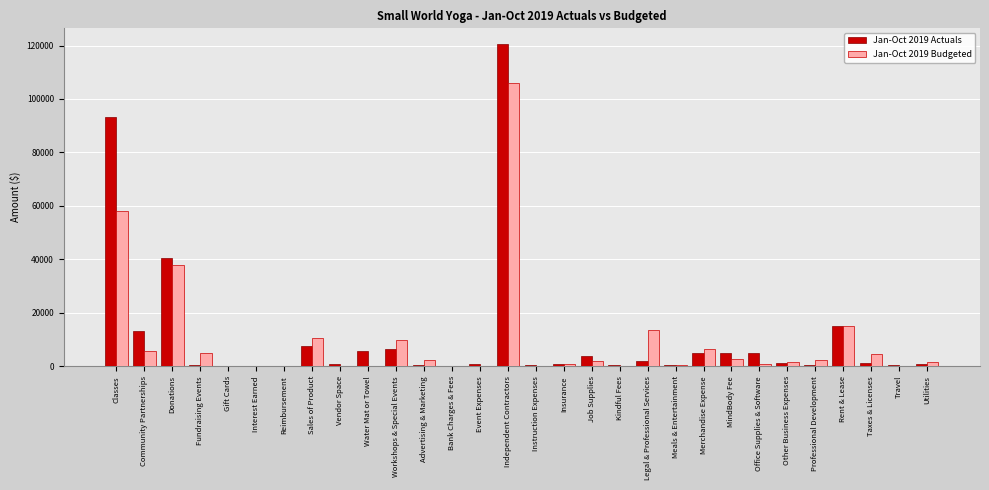

At which category is the sum across all series the highest?

Independent Contractors